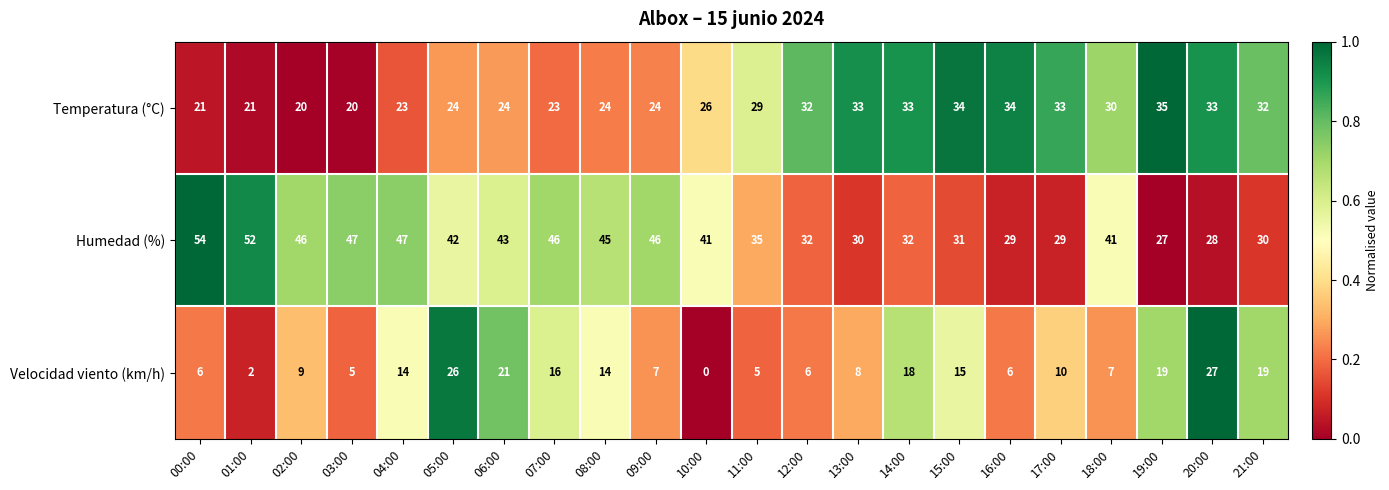

What is the difference between the highest and lowest values at 05:00?

18